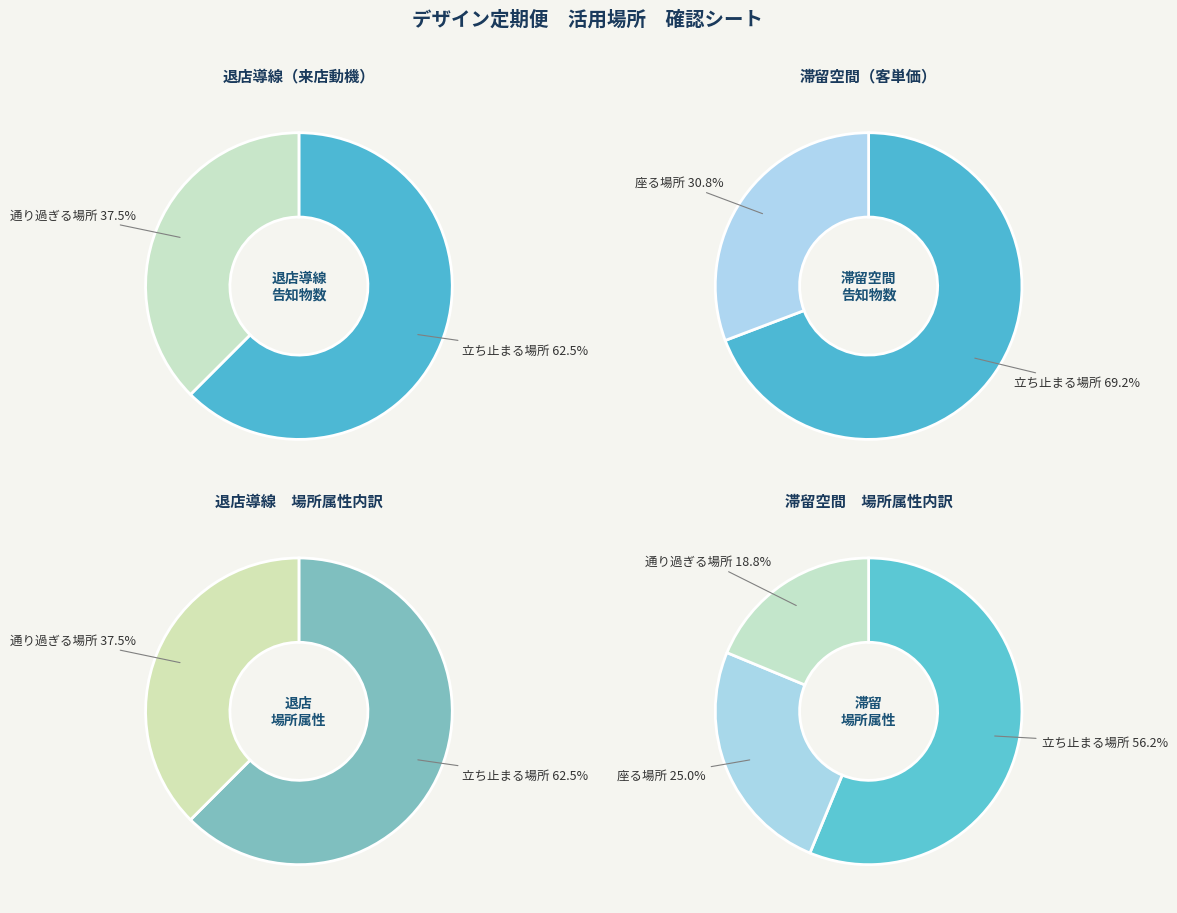

Count the number of slices in the pie.

2